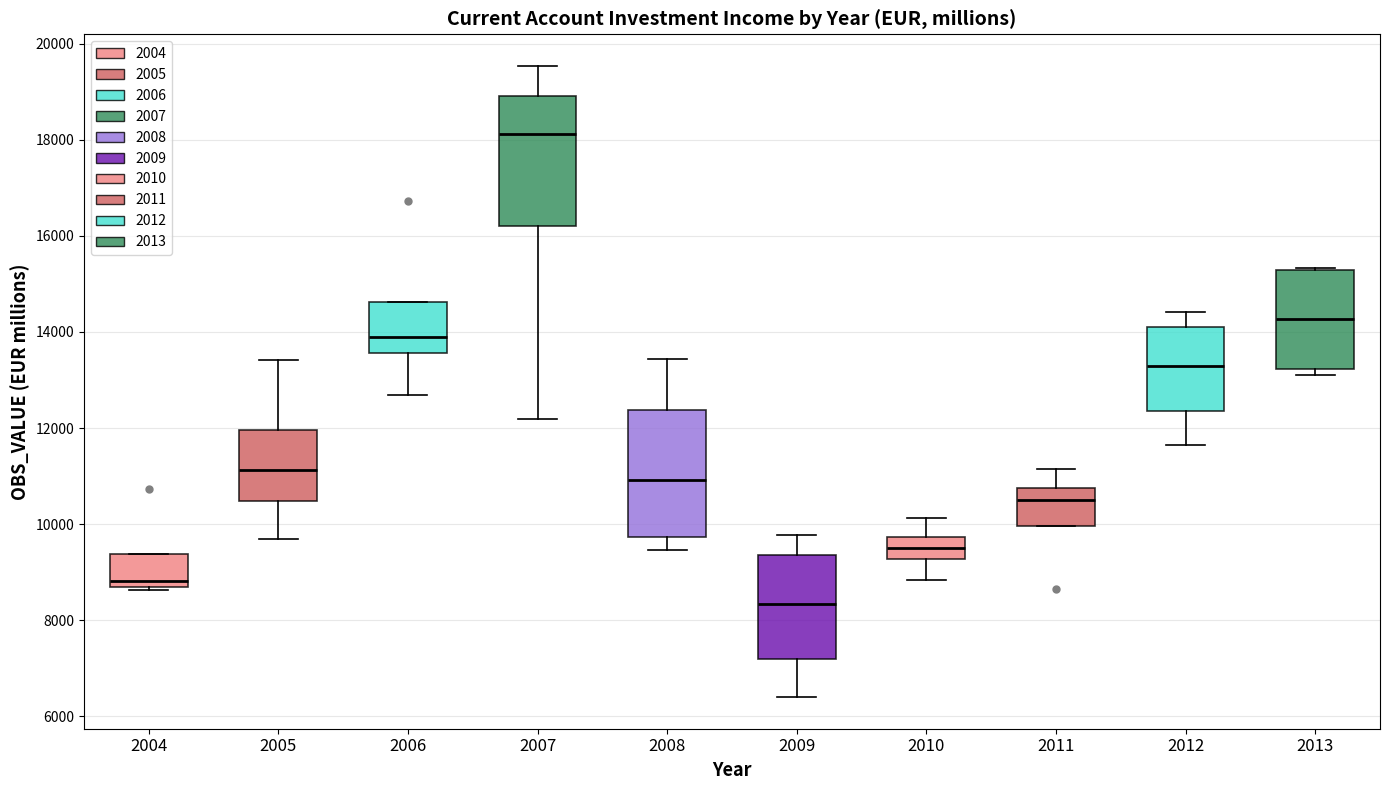

Which box has the highest median line?

2007